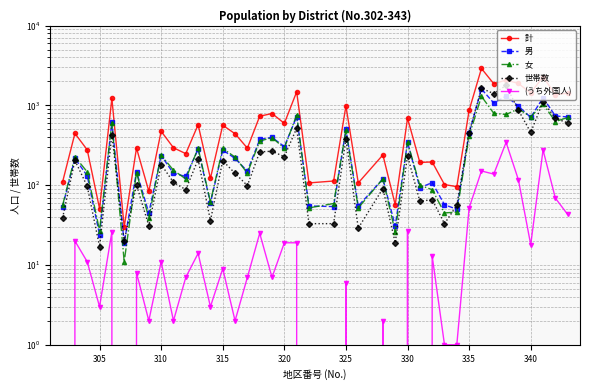

Is this an area chart (filled region under the line)?

No